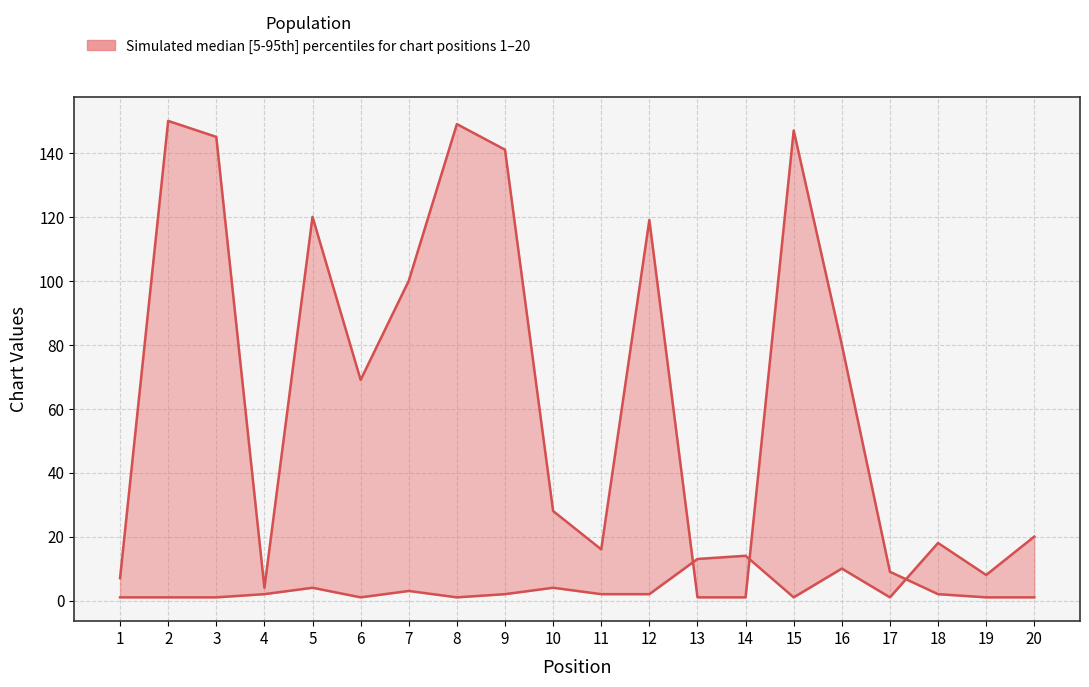

Reading left to right, extract all data points from this chart.

Weeks on Chart: 1=7	2=150	3=145	4=4	5=120	6=69	7=100	8=149	9=141	10=28	11=16	12=119	13=1	14=1	15=147	16=80	17=9	18=2	19=1	20=1
Peak Position: 1=1	2=1	3=1	4=2	5=4	6=1	7=3	8=1	9=2	10=4	11=2	12=2	13=13	14=14	15=1	16=10	17=1	18=18	19=8	20=20